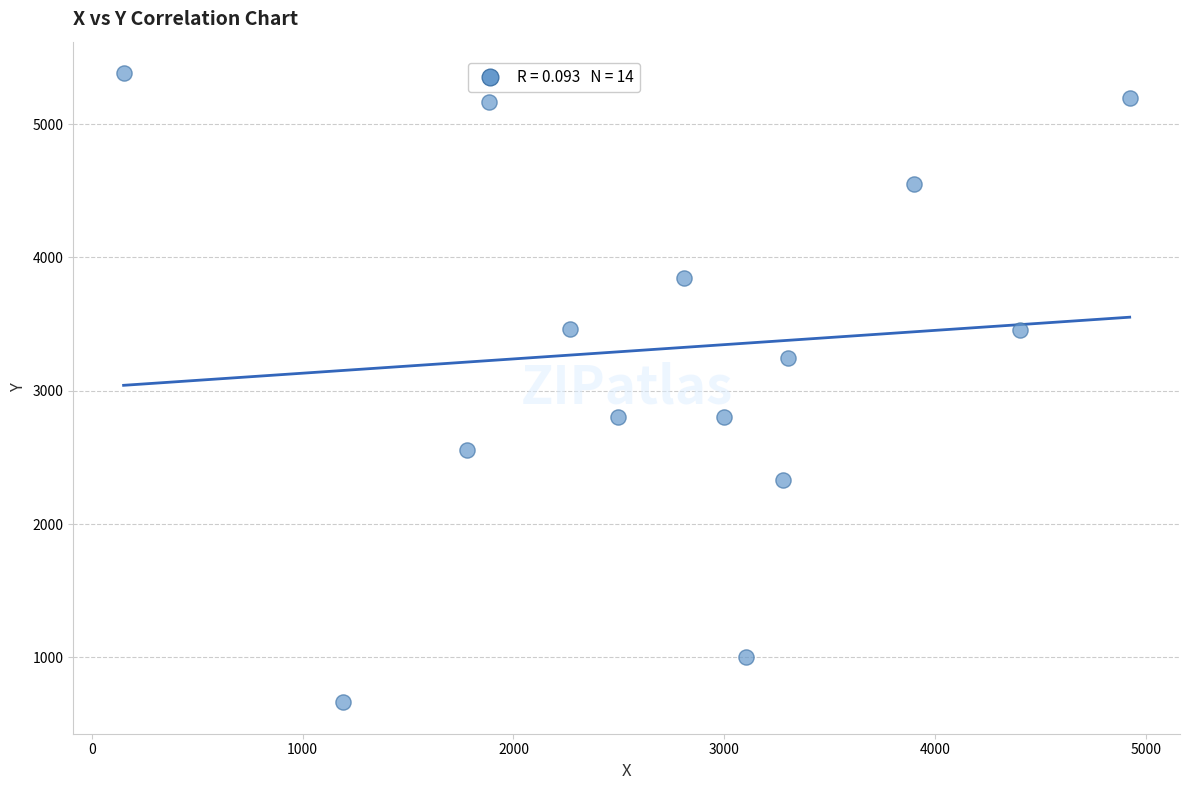

What is the range of X values (max minus min)?

4774.4